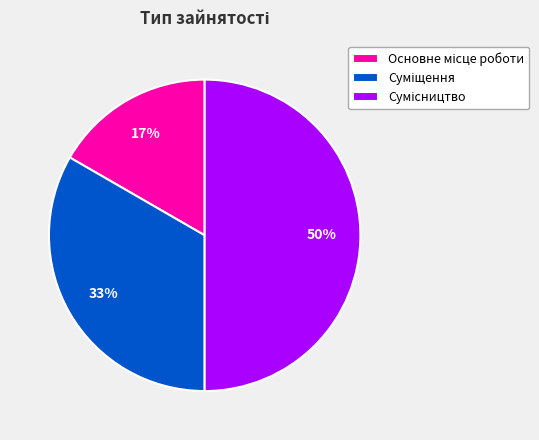

To the nearest percent, what is the average slice percentage?

33%